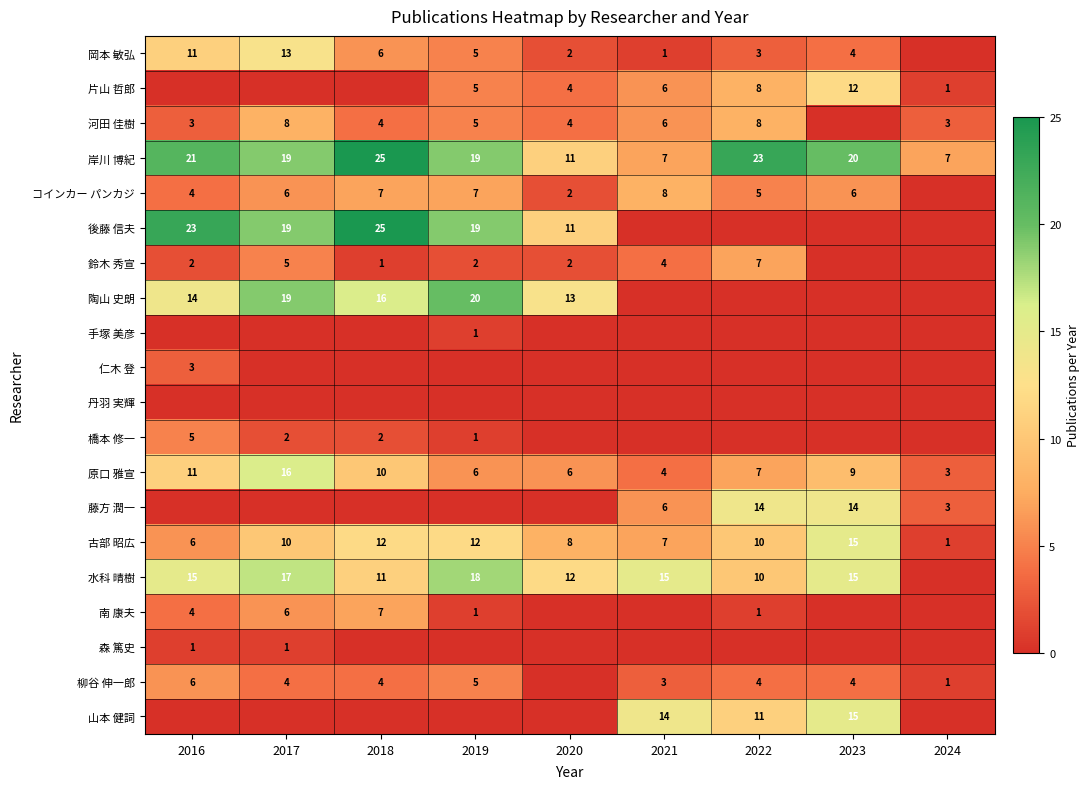

Which has a higher value, 2018 or 2022?

2018